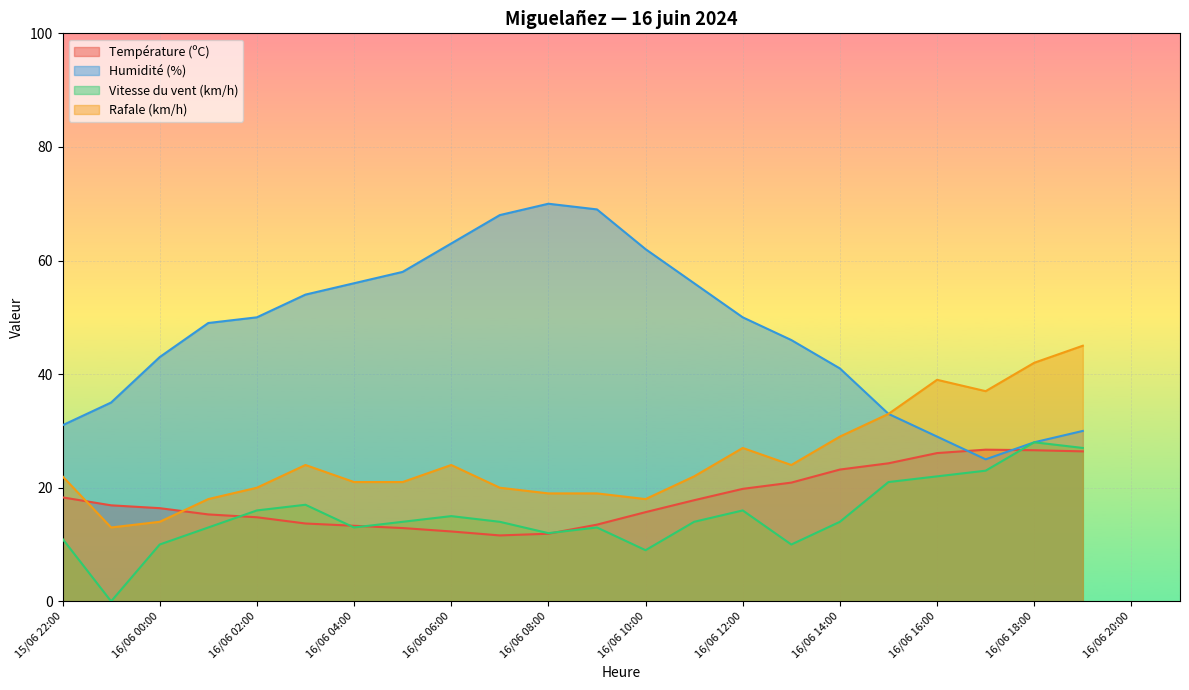

What is the difference between the Température (ºC) values at 05:00 and 08:00?

1.0